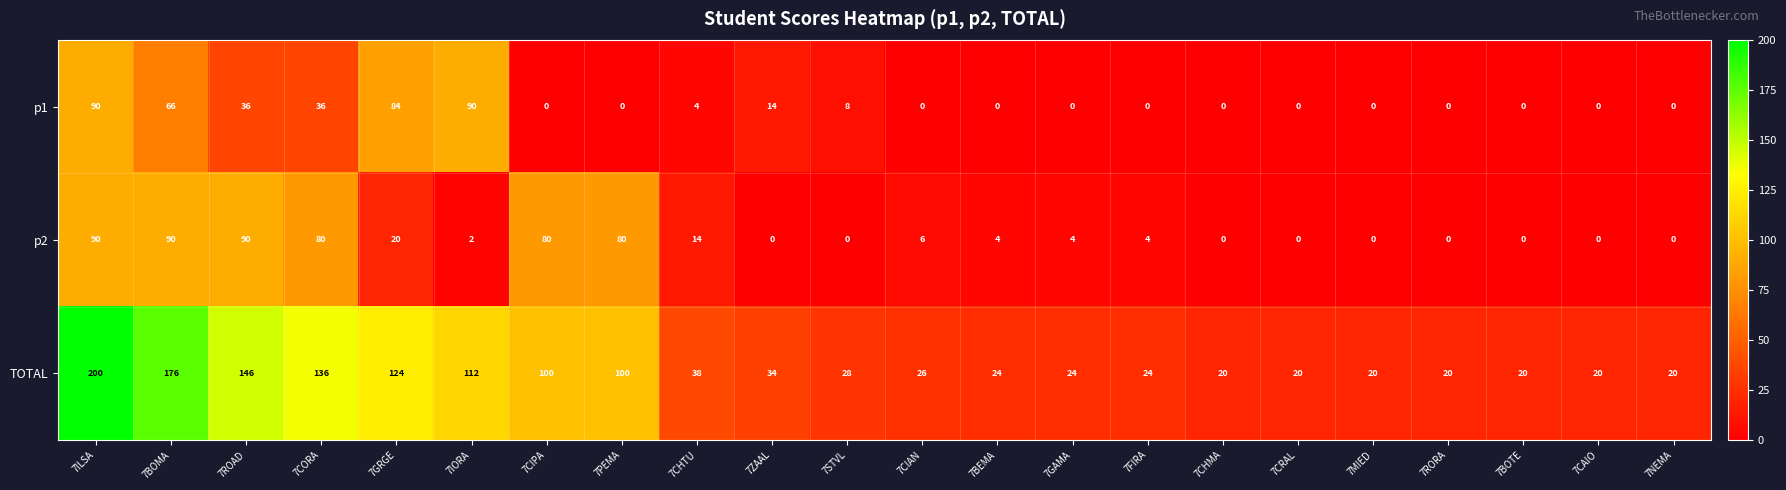

How many values in the p1 series exceed 0?

9